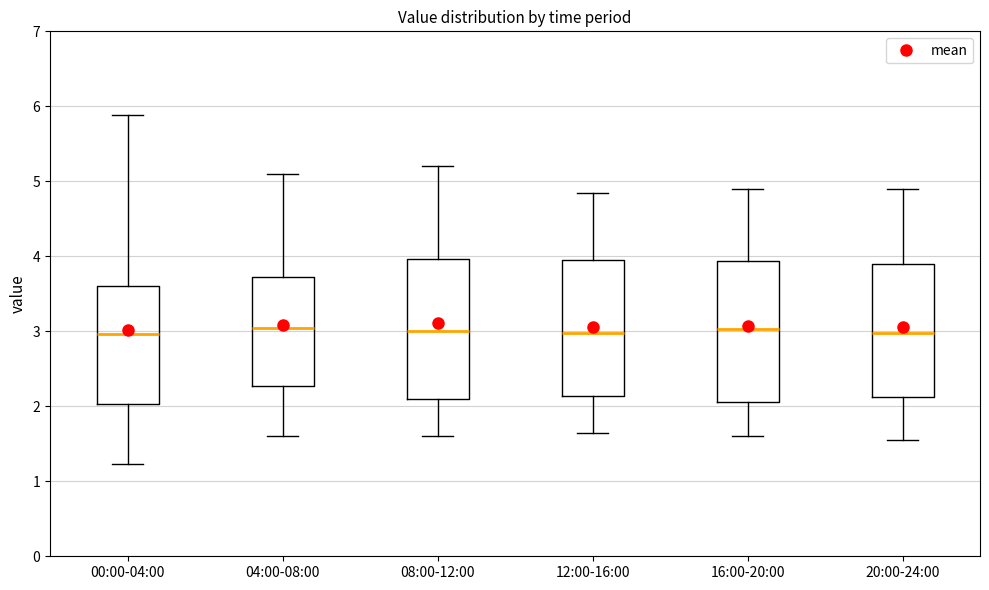

Reading left to right, read every box against the y-axis: the position of its median line, the range the box covers, and the ends of its whiskers. The values are not printed on the chart, so give them approximately, as read against the axis.

00:00-04:00: median 3.0, box 2.0 to 3.6, whiskers 1.2 to 5.9
04:00-08:00: median 3.1, box 2.3 to 3.7, whiskers 1.6 to 5.1
08:00-12:00: median 3.0, box 2.1 to 4.0, whiskers 1.6 to 5.2
12:00-16:00: median 3.0, box 2.1 to 4.0, whiskers 1.7 to 4.9
16:00-20:00: median 3.0, box 2.1 to 3.9, whiskers 1.6 to 4.9
20:00-24:00: median 3.0, box 2.1 to 3.9, whiskers 1.6 to 4.9